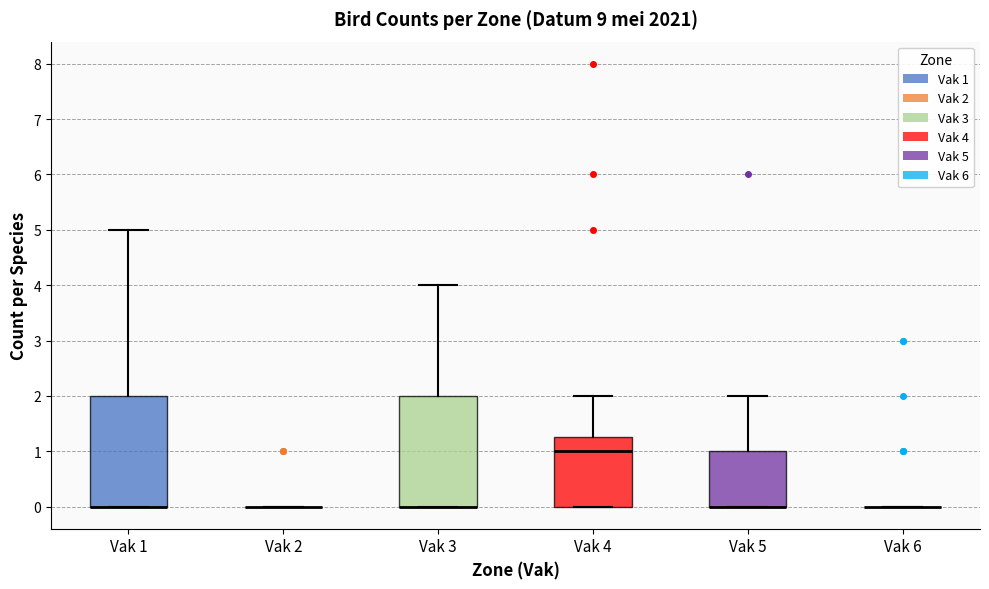

Reading left to right, read every box against the y-axis: the position of its median line, the range the box covers, and the ends of its whiskers. The values are not printed on the chart, so give them approximately, as read against the axis.

Vak 1: median 0.0 (drawn on the box's lower edge), box 0.0 to 2.0, whiskers 0.0 to 5.0
Vak 2: box collapsed to a line at 0.0, whiskers 0.0 to 0.0
Vak 3: median 0.0 (drawn on the box's lower edge), box 0.0 to 2.0, whiskers 0.0 to 4.0
Vak 4: median 1.0, box 0.0 to 1.3, whiskers 0.0 to 2.0
Vak 5: median 0.0 (drawn on the box's lower edge), box 0.0 to 1.0, whiskers 0.0 to 2.0
Vak 6: box collapsed to a line at 0.0, whiskers 0.0 to 0.0